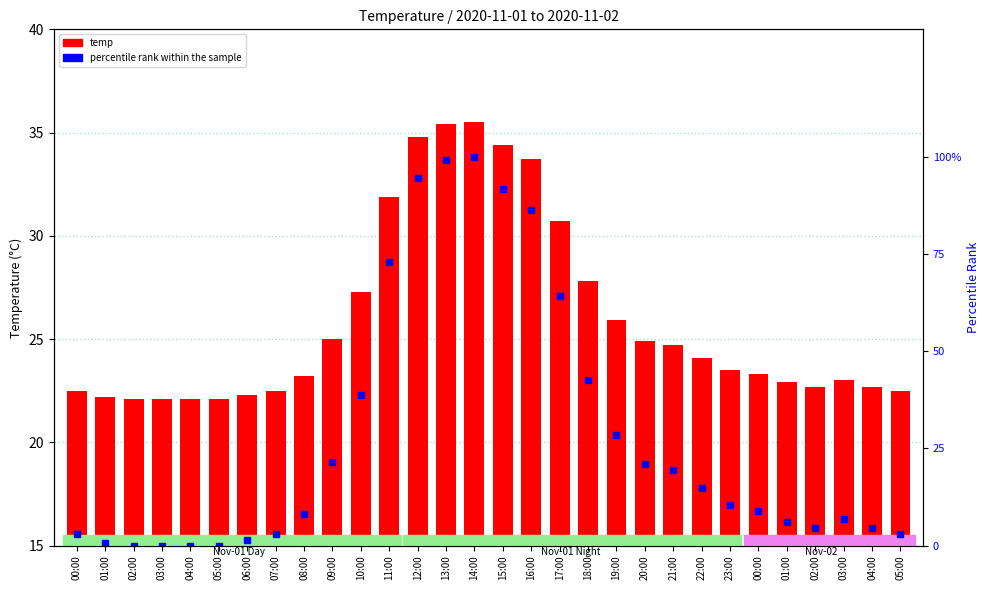

What are all the series names shown in the legend?

temp, percentile rank within the sample